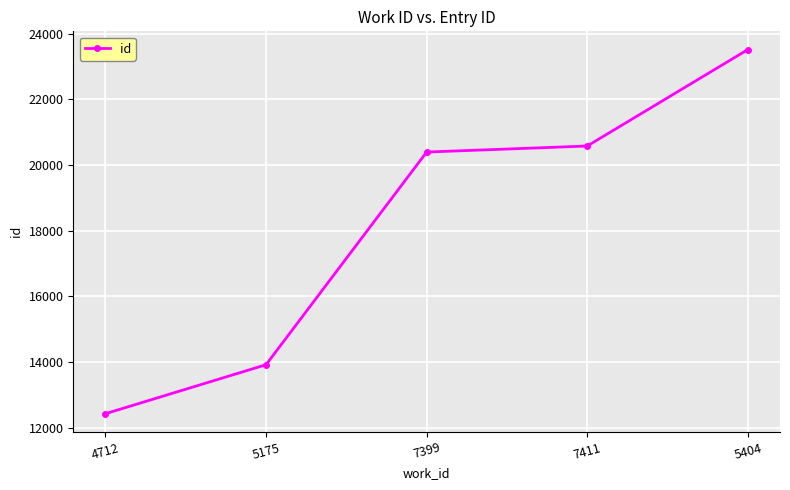

What position from the right is 7399?

3